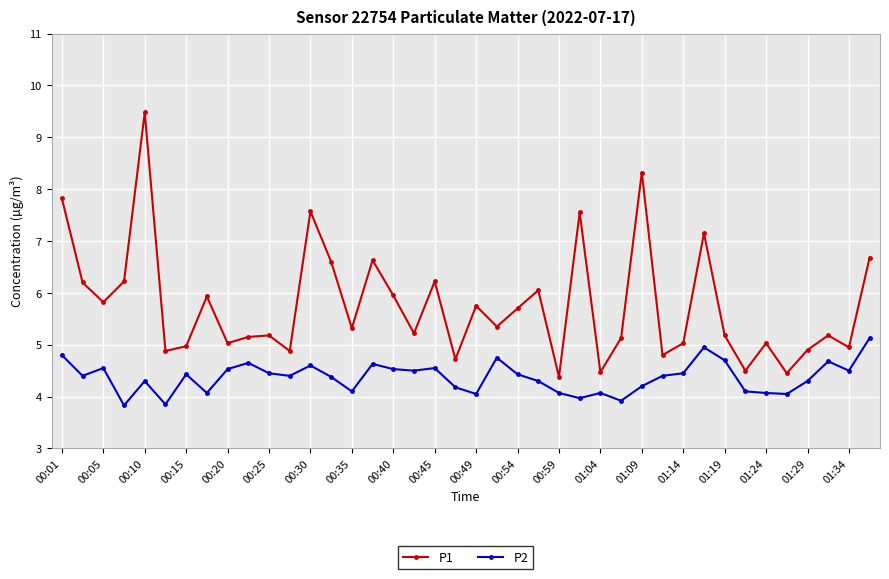

What is the average value of the P2 series?

4.4